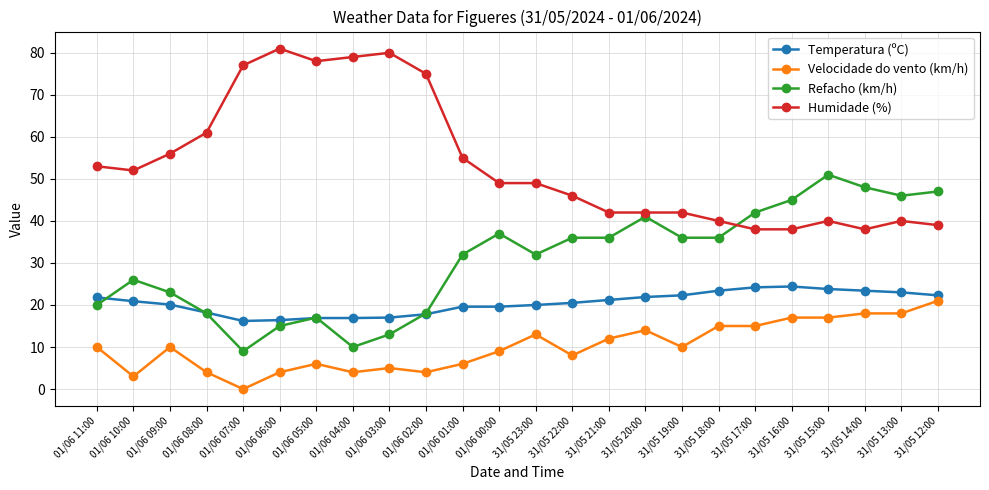

What is the maximum value for Refacho (km/h)?

51.0